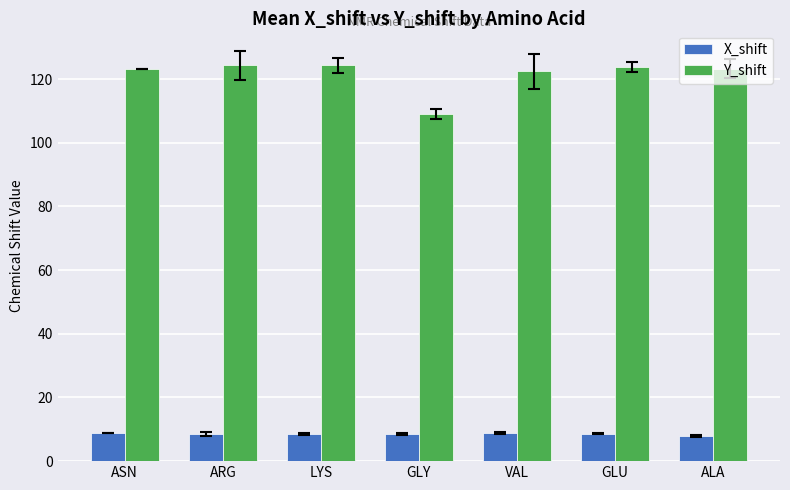

Which series changed the most between GLY and VAL?

Y_shift